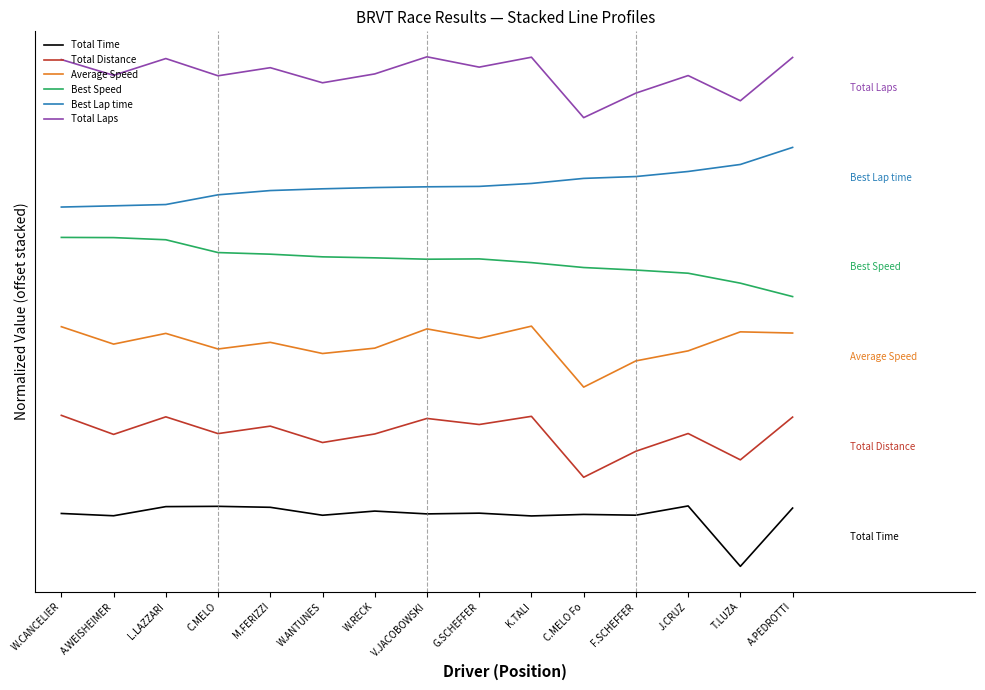

What is the average value of the Total Time series?

0.9